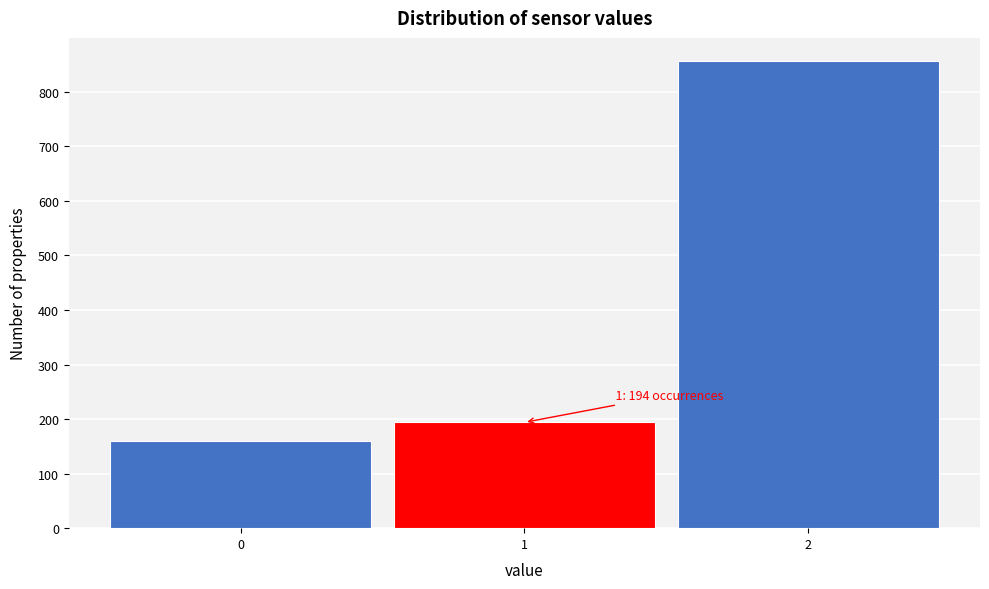

Which range on the x-axis has the tallest bar?

1.5 to 2.5